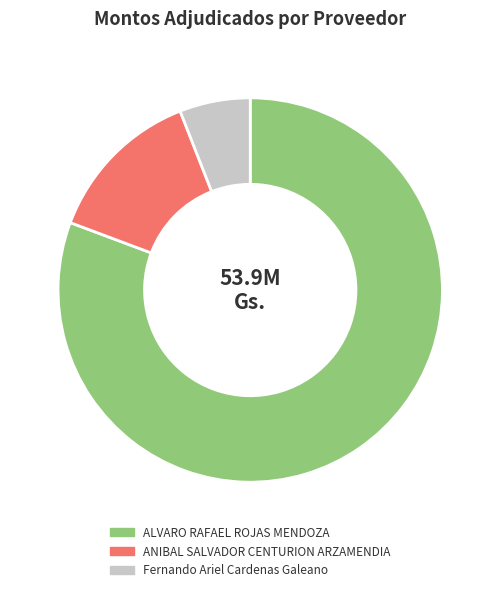

The ANIBAL SALVADOR CENTURION ARZAMENDIA slice represents 13% of the pie. True or false?

True